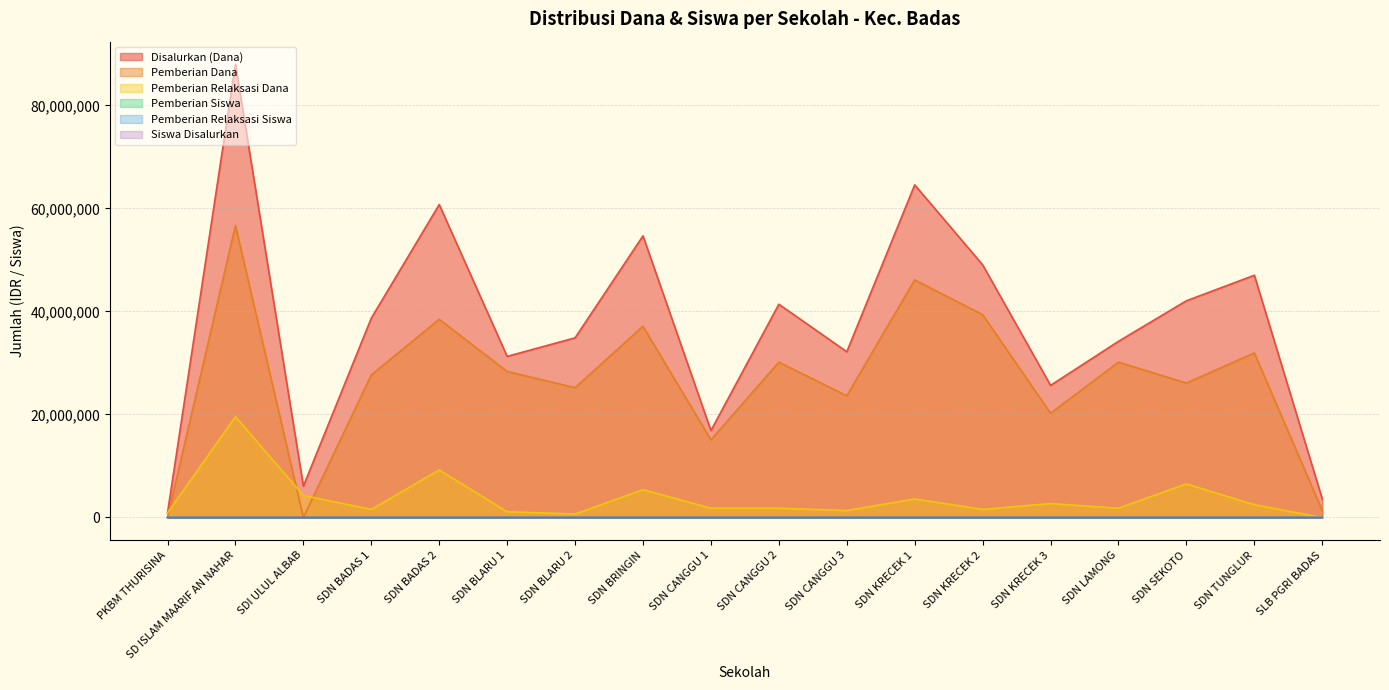

Reading left to right, what are all the values shown in this chart?

Disalurkan (Dana): PKBM THURISINA=900000	SD ISLAM MAARIF AN NAHAR=87975000	SDI ULUL ALBAB=6075000	SDN BADAS 1=38700000	SDN BADAS 2=60750000	SDN BLARU 1=31275000	SDN BLARU 2=34875000	SDN BRINGIN=54675000	SDN CANGGU 1=16875000	SDN CANGGU 2=41400000	SDN CANGGU 3=32175000	SDN KRECEK 1=64575000	SDN KRECEK 2=49050000	SDN KRECEK 3=25650000	SDN LAMONG=34200000	SDN SEKOTO=42075000	SDN TUNGLUR=47025000	SLB PGRI BADAS=3600000
Siswa Disalurkan: PKBM THURISINA=2	SD ISLAM MAARIF AN NAHAR=217	SDI ULUL ALBAB=14	SDN BADAS 1=100	SDN BADAS 2=155	SDN BLARU 1=75	SDN BLARU 2=83	SDN BRINGIN=138	SDN CANGGU 1=46	SDN CANGGU 2=99	SDN CANGGU 3=76	SDN KRECEK 1=152	SDN KRECEK 2=119	SDN KRECEK 3=69	SDN LAMONG=92	SDN SEKOTO=103	SDN TUNGLUR=114	SLB PGRI BADAS=9
Pemberian Dana: PKBM THURISINA=0	SD ISLAM MAARIF AN NAHAR=56700000	SDI ULUL ALBAB=0	SDN BADAS 1=27675000	SDN BADAS 2=38475000	SDN BLARU 1=28350000	SDN BLARU 2=25200000	SDN BRINGIN=37125000	SDN CANGGU 1=15075000	SDN CANGGU 2=30150000	SDN CANGGU 3=23625000	SDN KRECEK 1=46125000	SDN KRECEK 2=39375000	SDN KRECEK 3=20250000	SDN LAMONG=30150000	SDN SEKOTO=26100000	SDN TUNGLUR=31950000	SLB PGRI BADAS=1350000
Pemberian Relaksasi Dana: PKBM THURISINA=900000	SD ISLAM MAARIF AN NAHAR=19575000	SDI ULUL ALBAB=4275000	SDN BADAS 1=1575000	SDN BADAS 2=9225000	SDN BLARU 1=1125000	SDN BLARU 2=675000	SDN BRINGIN=5400000	SDN CANGGU 1=1800000	SDN CANGGU 2=1800000	SDN CANGGU 3=1350000	SDN KRECEK 1=3600000	SDN KRECEK 2=1575000	SDN KRECEK 3=2700000	SDN LAMONG=1800000	SDN SEKOTO=6525000	SDN TUNGLUR=2475000	SLB PGRI BADAS=0
Pemberian Siswa: PKBM THURISINA=0	SD ISLAM MAARIF AN NAHAR=136	SDI ULUL ALBAB=0	SDN BADAS 1=72	SDN BADAS 2=95	SDN BLARU 1=67	SDN BLARU 2=61	SDN BRINGIN=93	SDN CANGGU 1=38	SDN CANGGU 2=70	SDN CANGGU 3=54	SDN KRECEK 1=108	SDN KRECEK 2=94	SDN KRECEK 3=51	SDN LAMONG=79	SDN SEKOTO=62	SDN TUNGLUR=75	SLB PGRI BADAS=4
Pemberian Relaksasi Siswa: PKBM THURISINA=2	SD ISLAM MAARIF AN NAHAR=55	SDI ULUL ALBAB=10	SDN BADAS 1=7	SDN BADAS 2=29	SDN BLARU 1=4	SDN BLARU 2=2	SDN BRINGIN=18	SDN CANGGU 1=8	SDN CANGGU 2=8	SDN CANGGU 3=6	SDN KRECEK 1=11	SDN KRECEK 2=7	SDN KRECEK 3=12	SDN LAMONG=8	SDN SEKOTO=20	SDN TUNGLUR=11	SLB PGRI BADAS=0